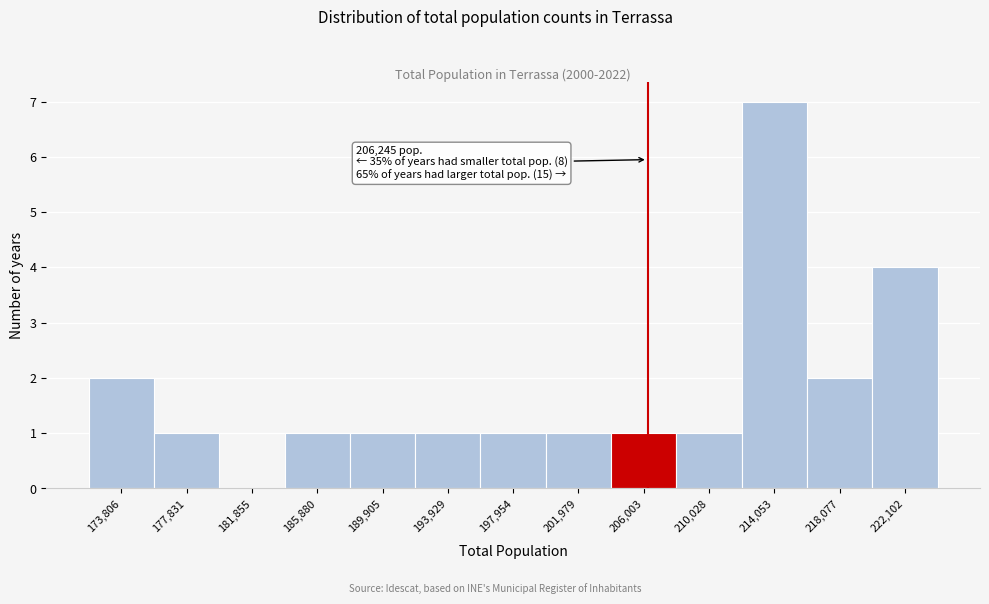

Over which range of the x-axis is the bar tallest?

212000 to 216000